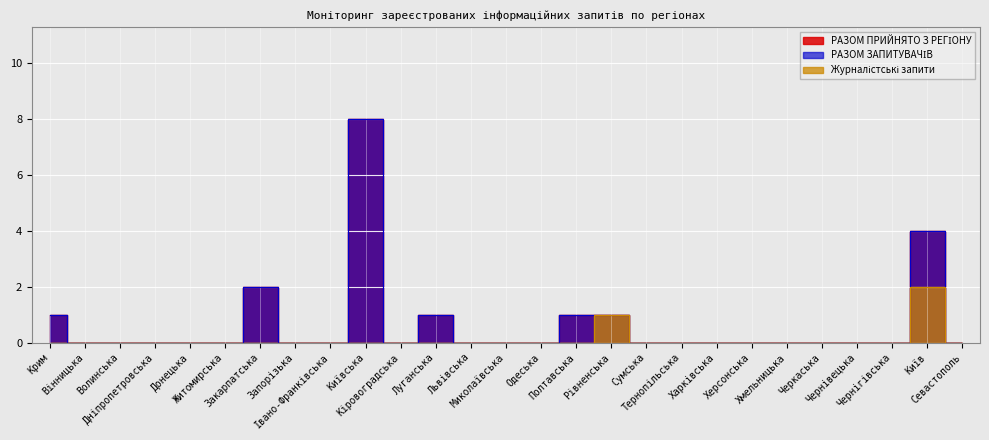

Reading right to left, what are all the values shown in this chart?

РАЗОМ ПРИЙНЯТО З РЕГІОНУ: Севастополь=0	Київ=4	Чернігівська=0	Чернівецька=0	Черкаська=0	Хмельницька=0	Херсонська=0	Харківська=0	Тернопільська=0	Сумська=0	Рівненська=1	Полтавська=1	Одеська=0	Миколаївська=0	Львівська=0	Луганська=1	Кіровоградська=0	Київська=8	Івано-Франківська=0	Запорізька=0	Закарпатська=2	Житомирська=0	Донецька=0	Дніпропетровська=0	Волинська=0	Вінницька=0	Крим=1
РАЗОМ ЗАПИТУВАЧІВ: Севастополь=0	Київ=4	Чернігівська=0	Чернівецька=0	Черкаська=0	Хмельницька=0	Херсонська=0	Харківська=0	Тернопільська=0	Сумська=0	Рівненська=1	Полтавська=1	Одеська=0	Миколаївська=0	Львівська=0	Луганська=1	Кіровоградська=0	Київська=8	Івано-Франківська=0	Запорізька=0	Закарпатська=2	Житомирська=0	Донецька=0	Дніпропетровська=0	Волинська=0	Вінницька=0	Крим=1
Журналістські запити: Севастополь=0	Київ=2	Чернігівська=0	Чернівецька=0	Черкаська=0	Хмельницька=0	Херсонська=0	Харківська=0	Тернопільська=0	Сумська=0	Рівненська=1	Полтавська=0	Одеська=0	Миколаївська=0	Львівська=0	Луганська=0	Кіровоградська=0	Київська=0	Івано-Франківська=0	Запорізька=0	Закарпатська=0	Житомирська=0	Донецька=0	Дніпропетровська=0	Волинська=0	Вінницька=0	Крим=0